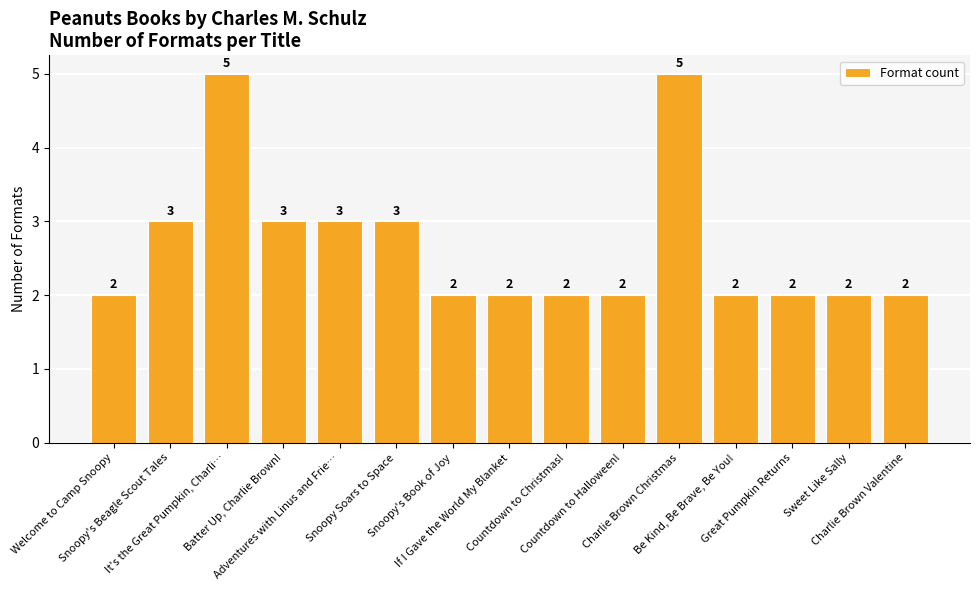

Reading left to right, what are all the values shown in this chart?

Welcome to Camp Snoopy=2	Snoopy's Beagle Scout Tales=3	It's the Great Pumpkin, Charli…=5	Batter Up, Charlie Brown!=3	Adventures with Linus and Frie…=3	Snoopy Soars to Space=3	Snoopy's Book of Joy=2	If I Gave the World My Blanket=2	Countdown to Christmas!=2	Countdown to Halloween!=2	Charlie Brown Christmas=5	Be Kind, Be Brave, Be You!=2	Great Pumpkin Returns=2	Sweet Like Sally=2	Charlie Brown Valentine=2